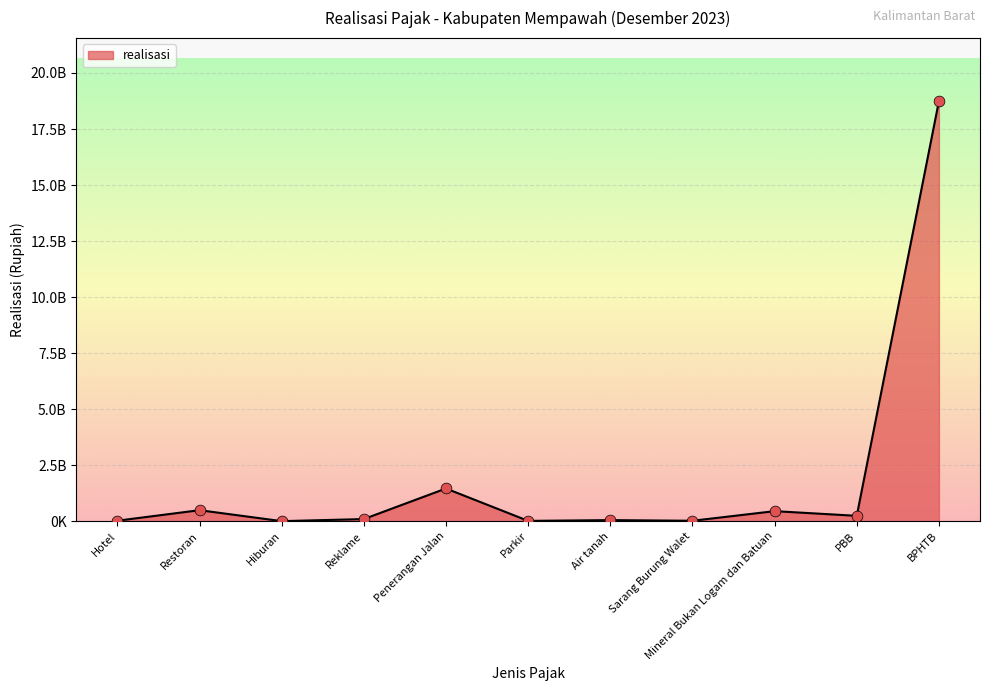

Which has a higher value, Hiburan or Penerangan Jalan?

Penerangan Jalan